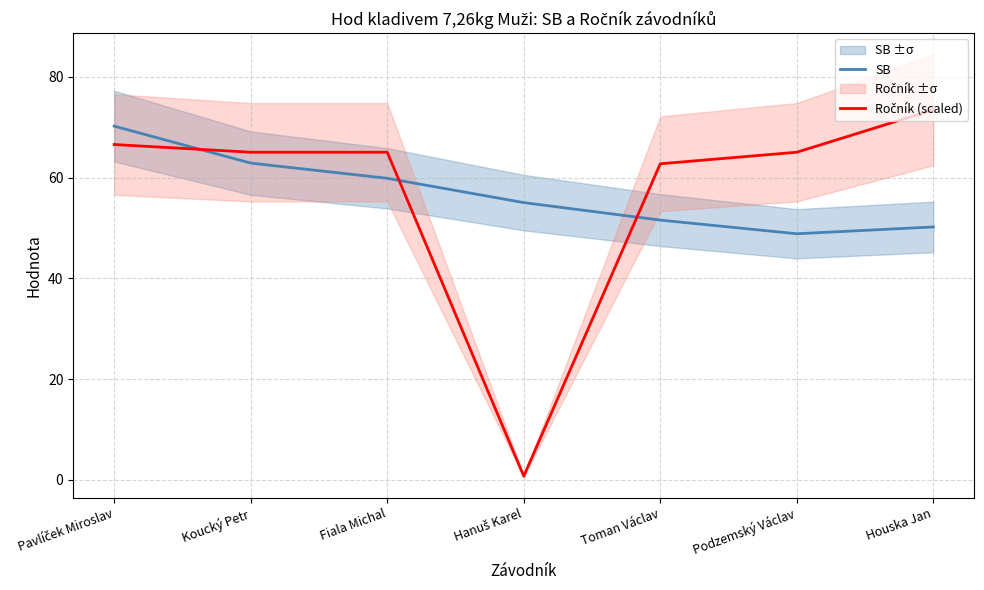

How many times do Ročník (scaled) and SB cross each other?

3